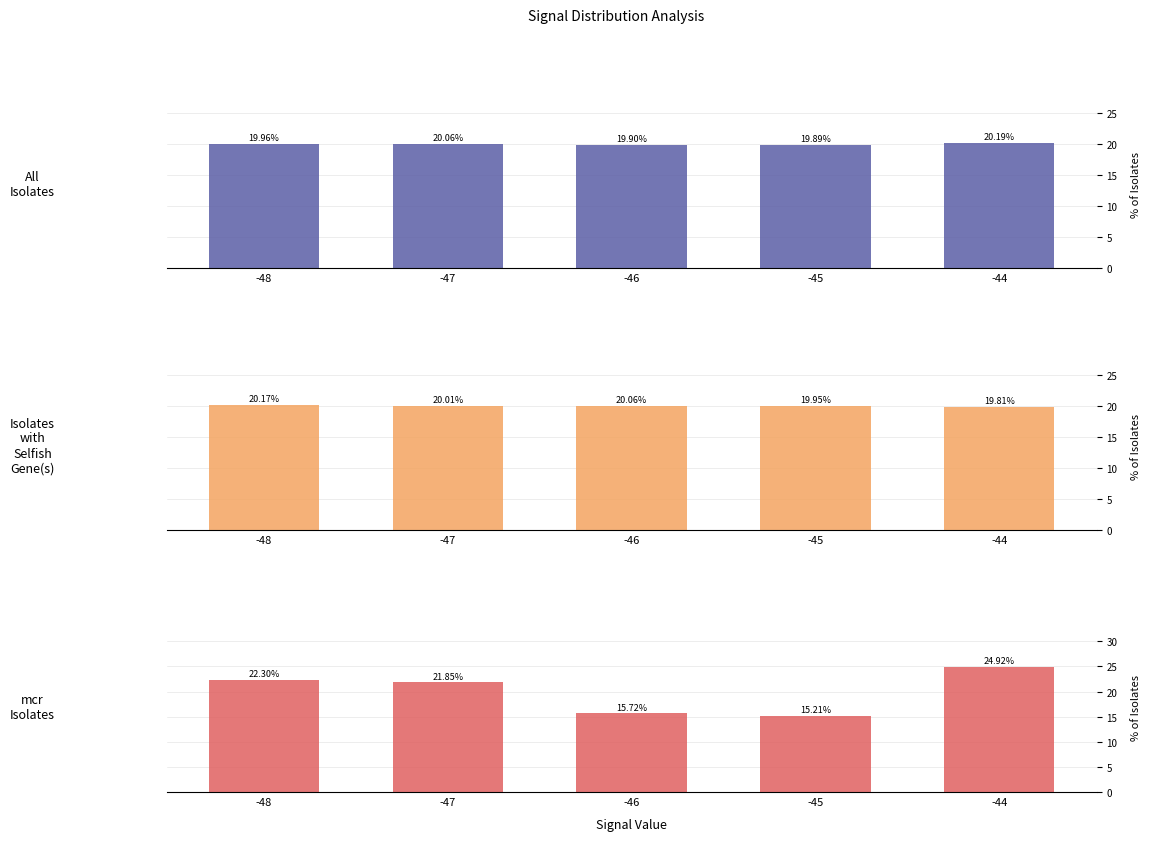

List the series in order of their peak value, highest first.

Max_cycle, BME280_temperature, BME280_humidity